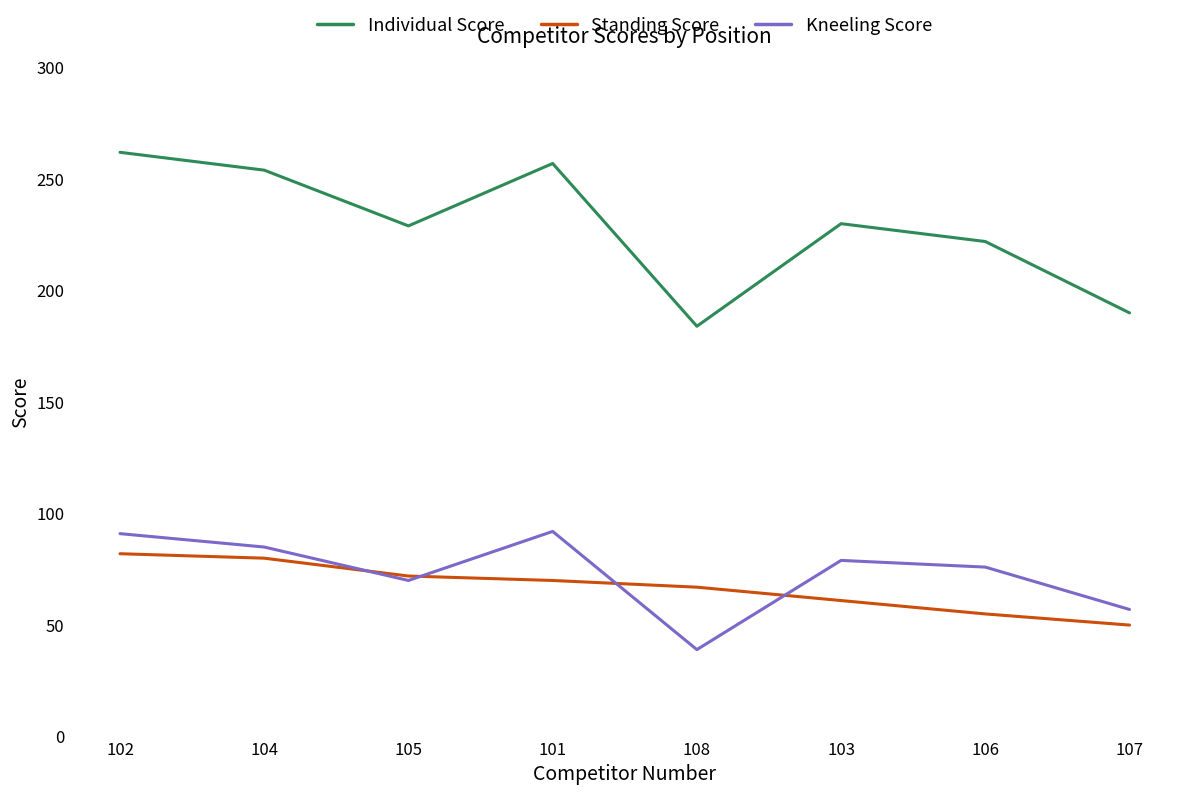

How many lines are shown in the chart?

3